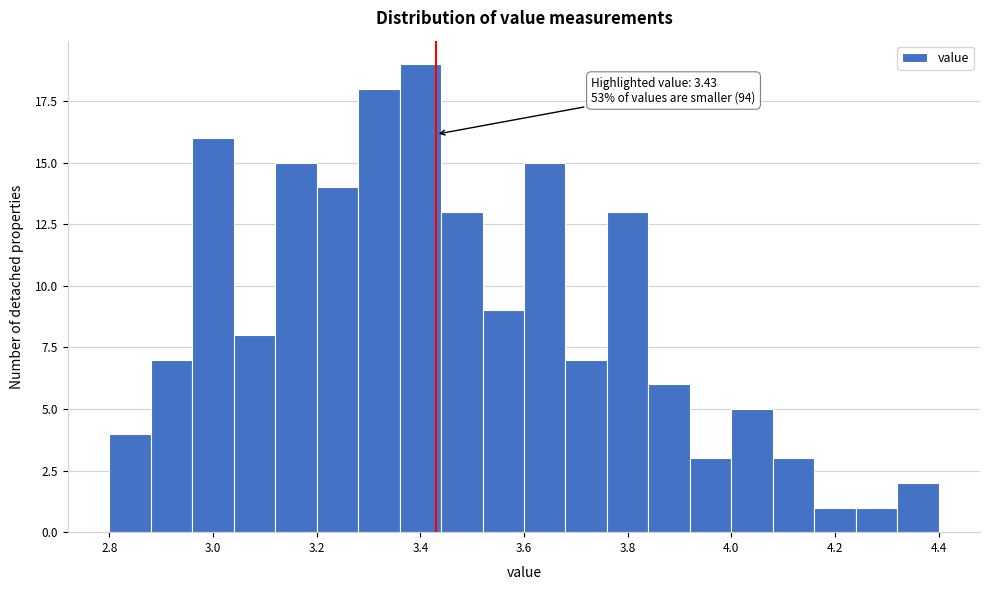

Which range on the x-axis has the tallest bar?

3.36 to 3.44